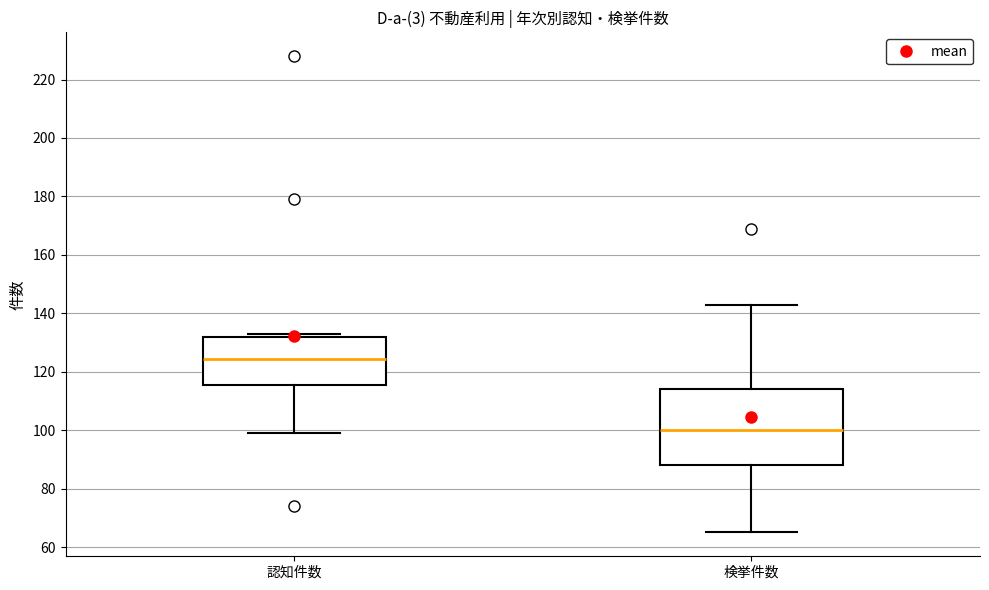

Where is the upper edge of the box for 認知件数 on the y-axis? The values are not printed on the chart, so give them approximately, as read against the axis.

132